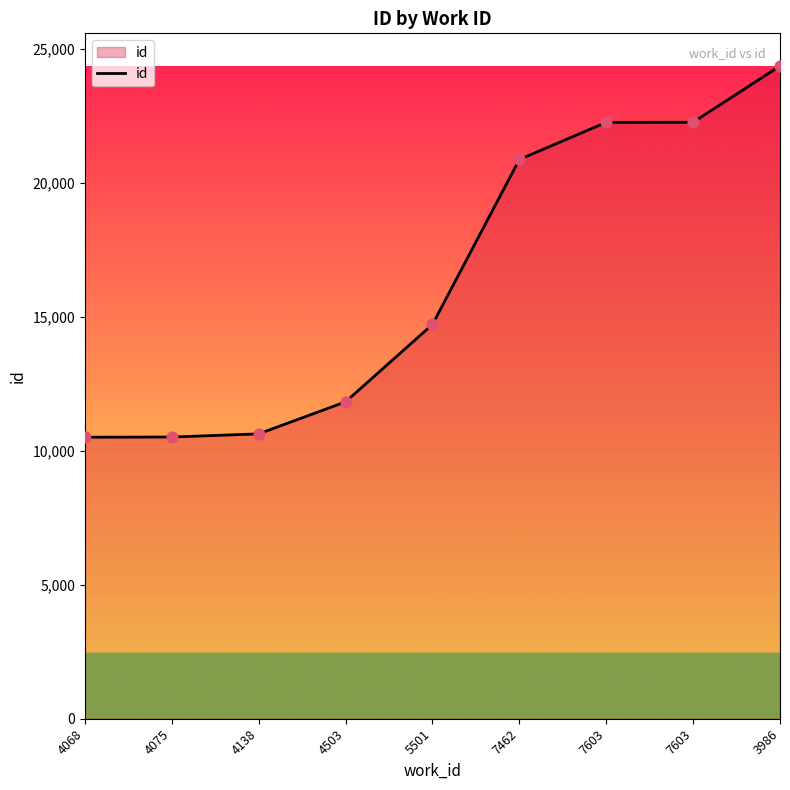

What is the ratio of the value at 4138 to the value at 7603?

0.5